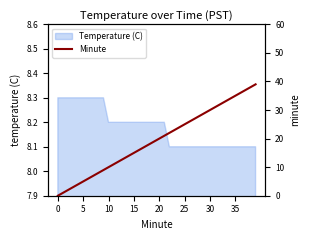

The chart shows a value of 39 at 39. True or false?

True